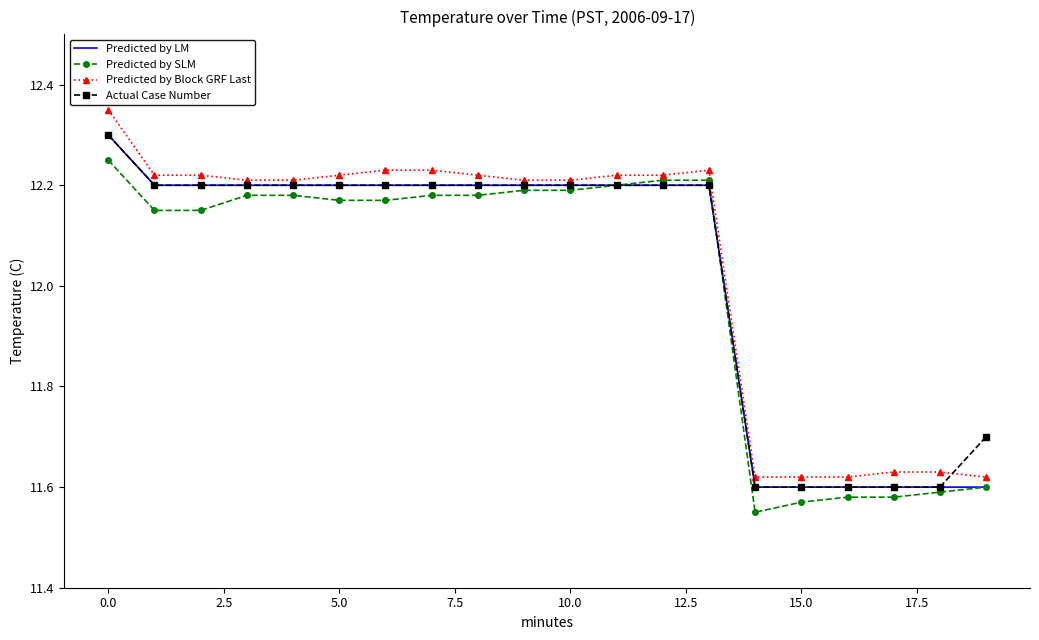

What are all the series names shown in the legend?

Predicted by LM, Predicted by SLM, Predicted by Block GRF Last, Actual Case Number